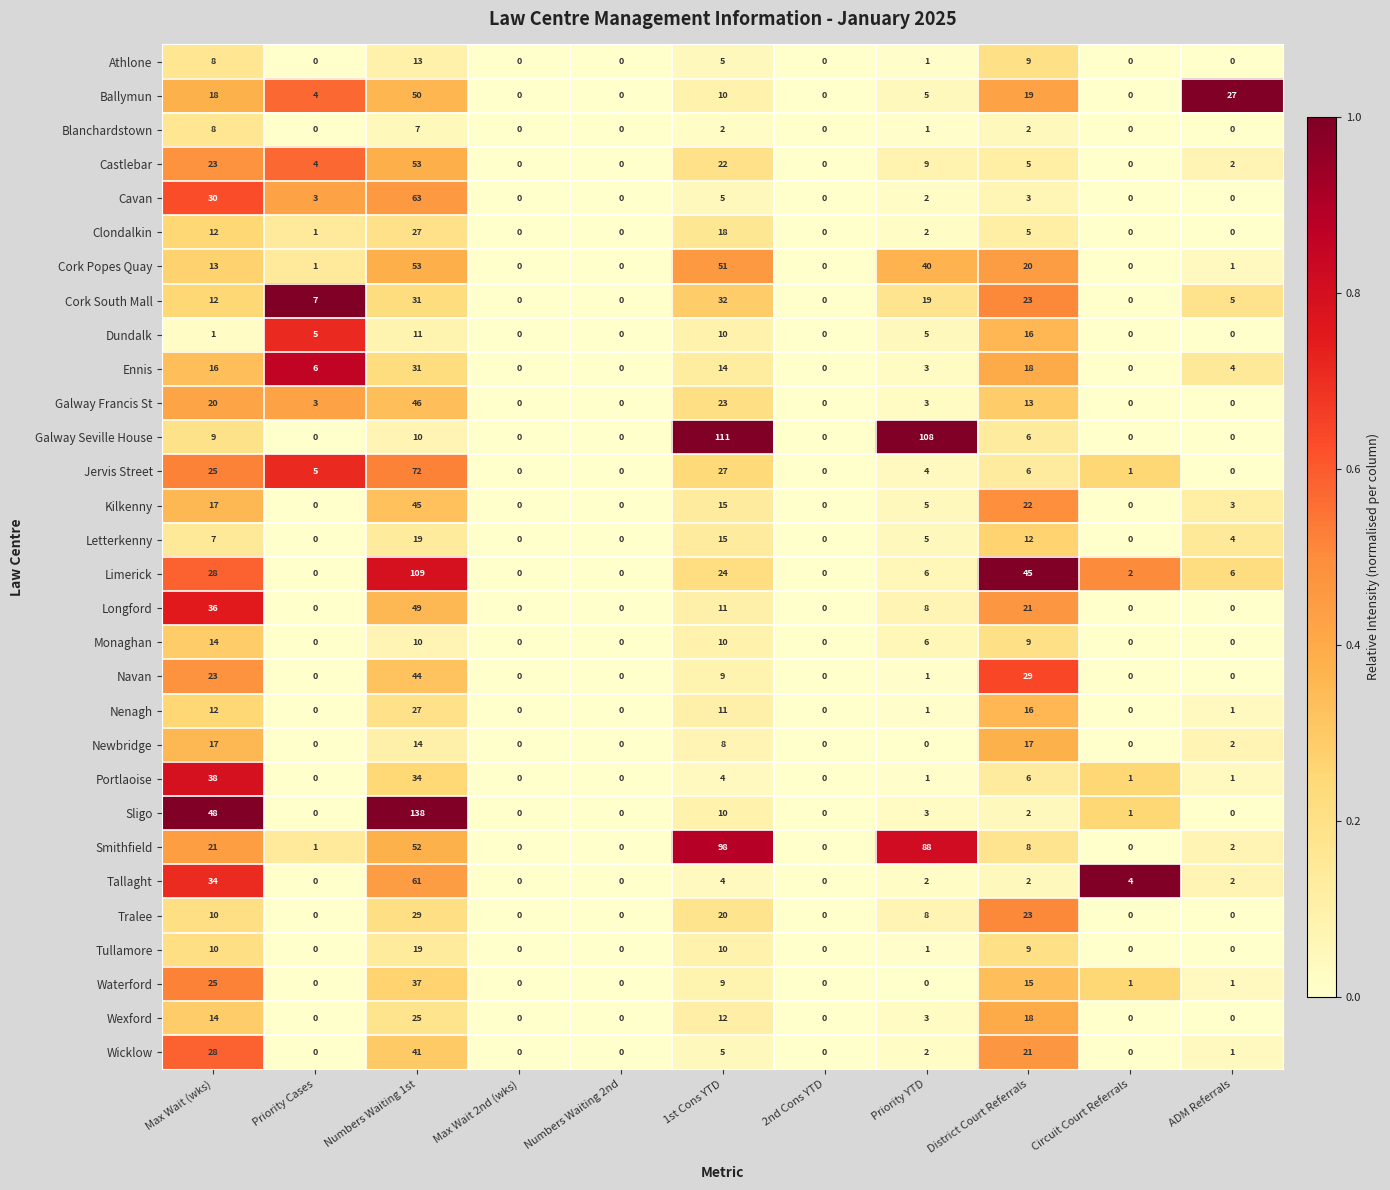

What is the sum of all Dundalk values?

48